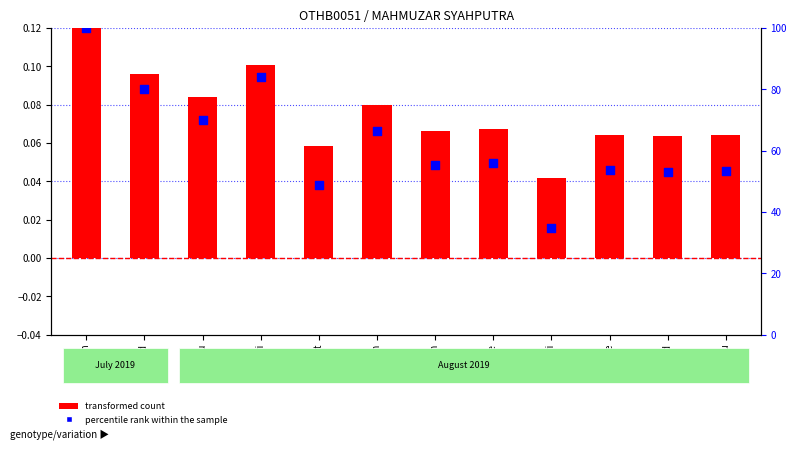

At how many categories does at least one series exceed 90?

1